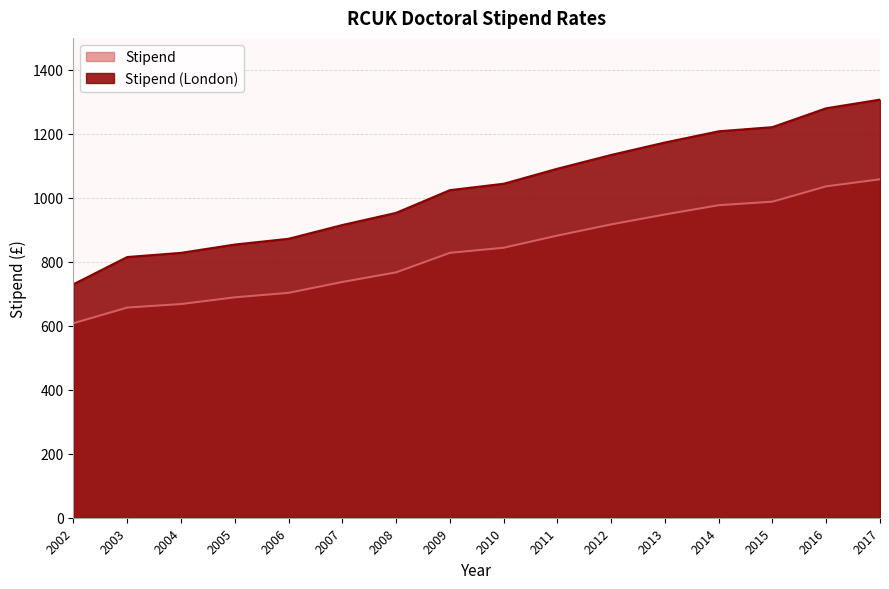

What are all the series names shown in the legend?

Stipend, Stipend (London)